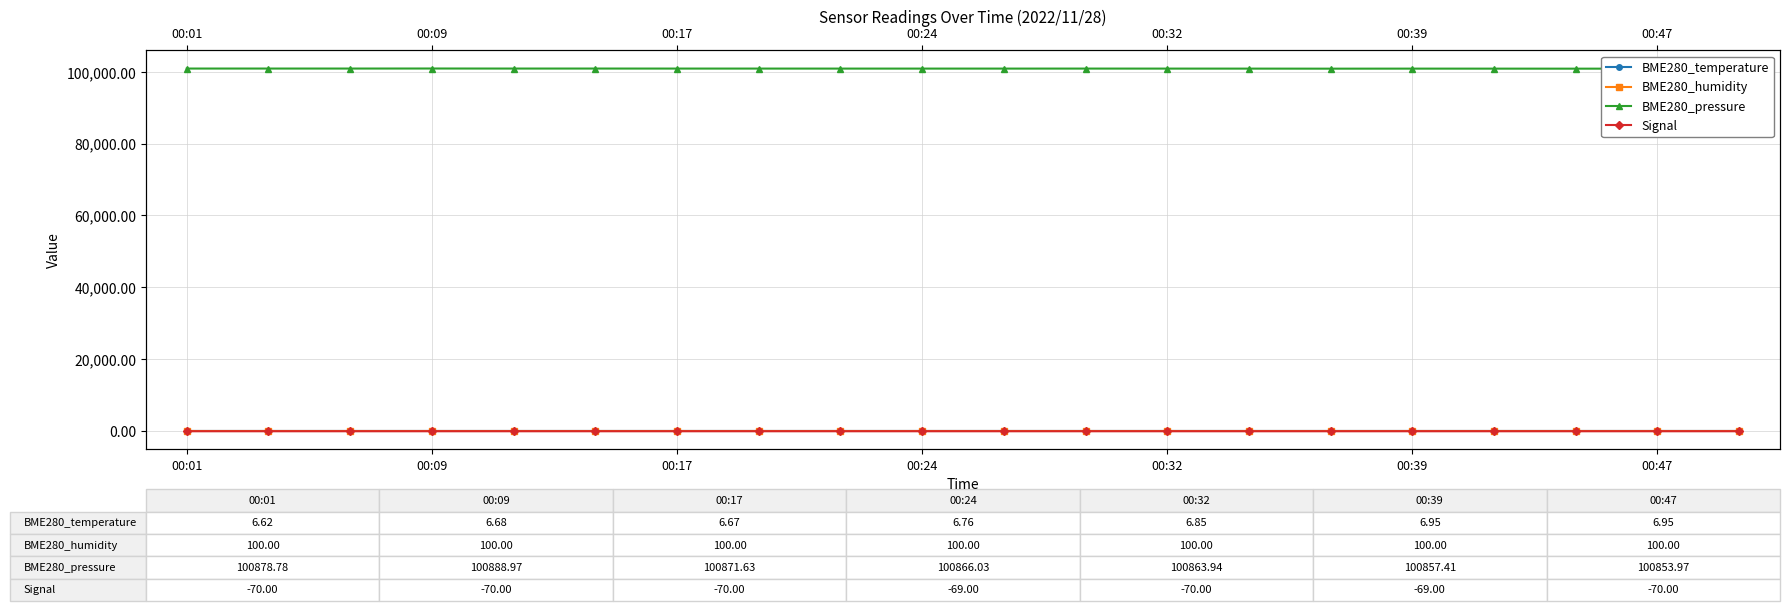

Is the value of BME280_pressure at 00:17 greater than the value of Signal at 00:17?

Yes